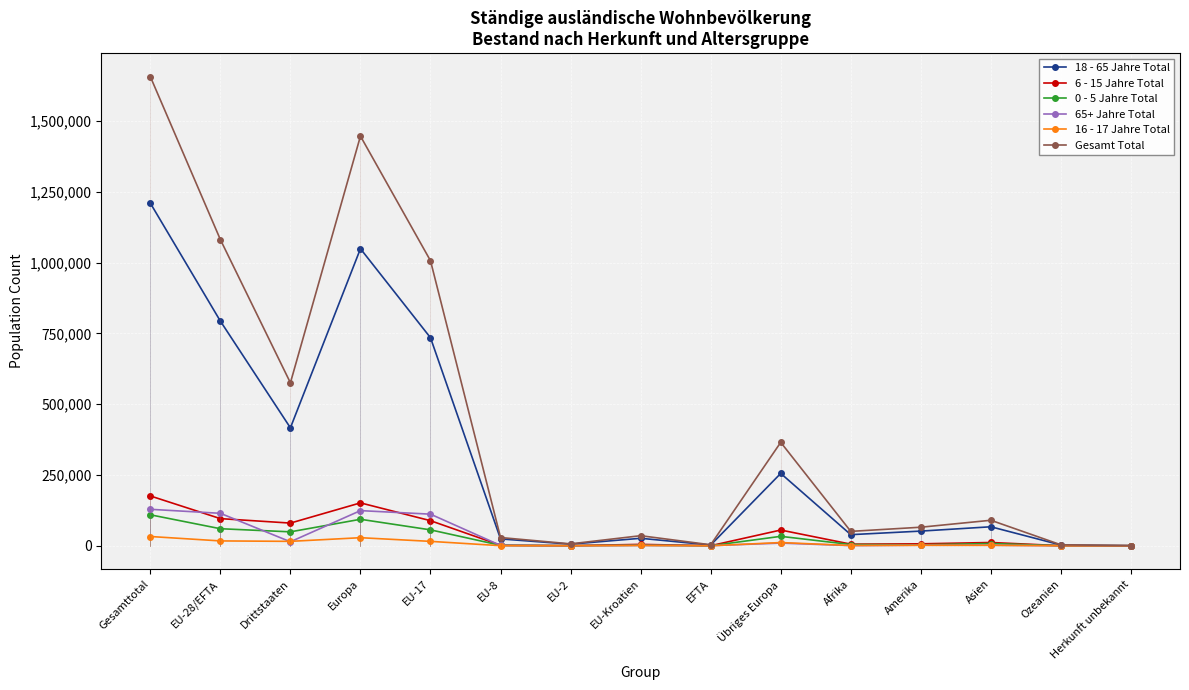

At which label does 65+ Jahre Total first exceed 1889?

Gesamttotal